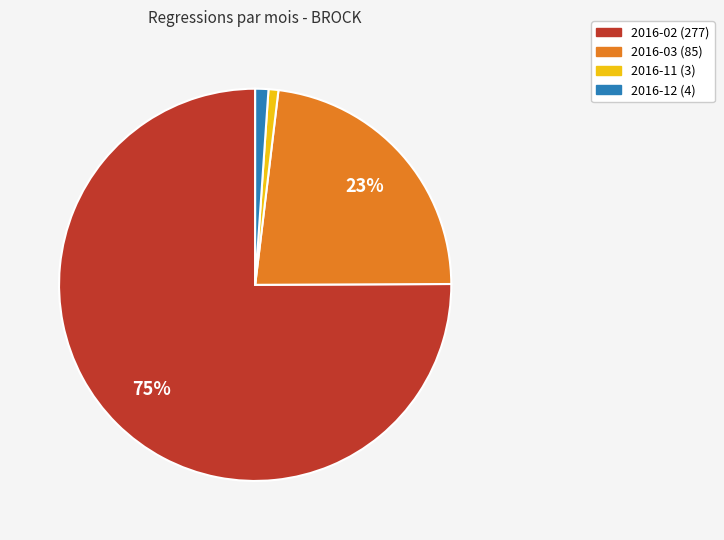

What percentage is the 2016-02 slice, to the nearest percent?

75%